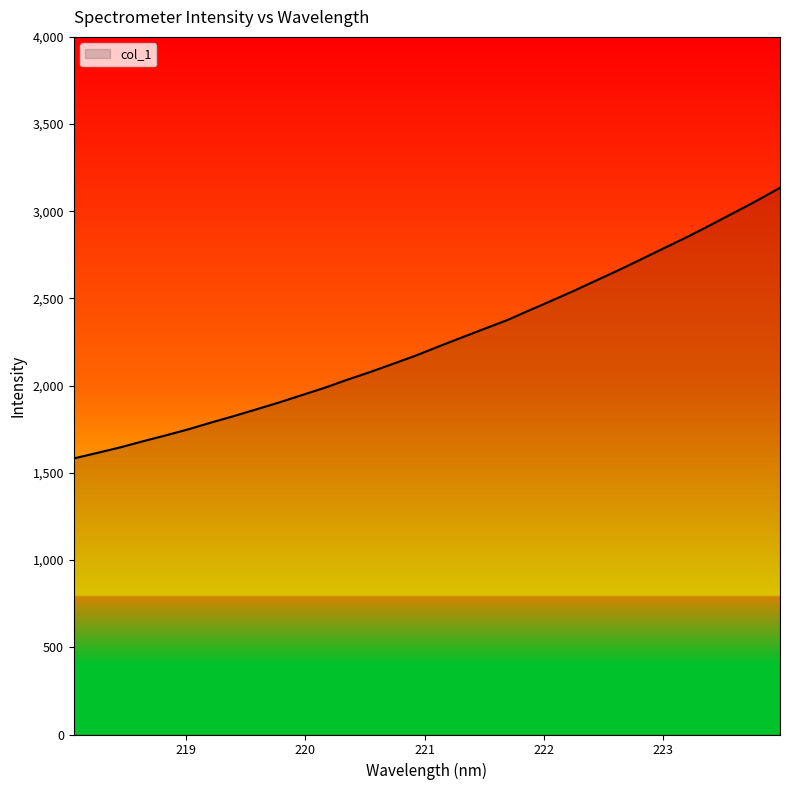

What is the minimum value shown in the chart?

1582.9